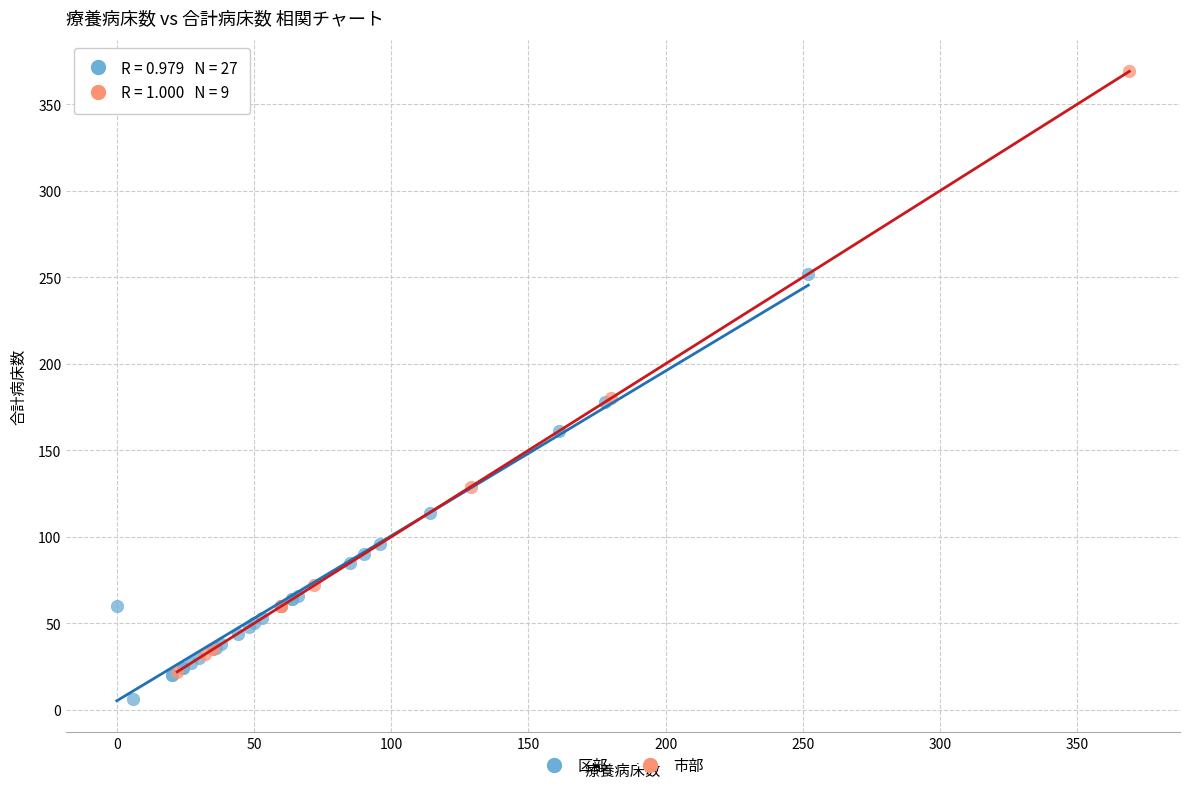

Which series has the widest spread of Y values?

市部